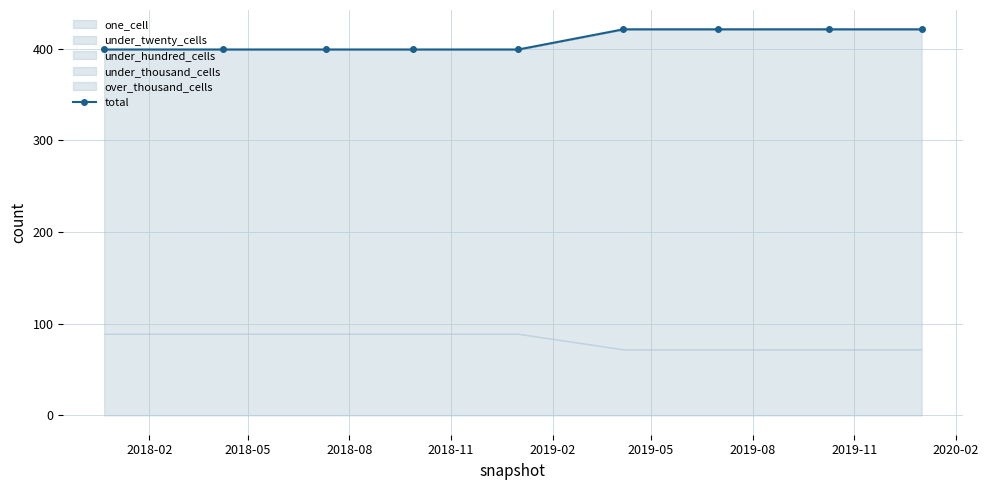

True or false: the data shows 421 at 2019-05.

True